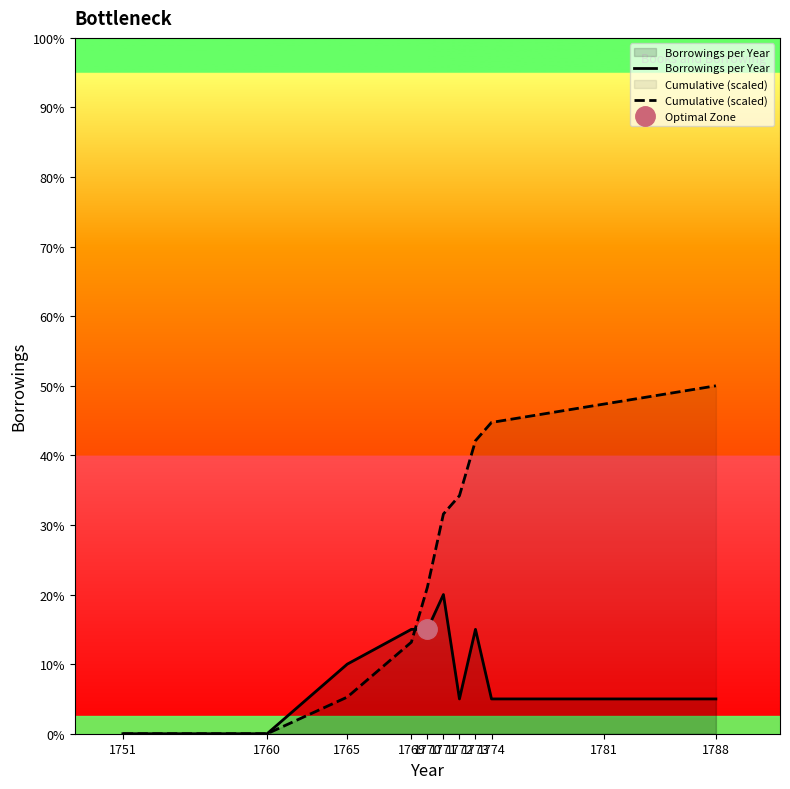

How many values in the Cumulative (scaled) series exceed 6?

6